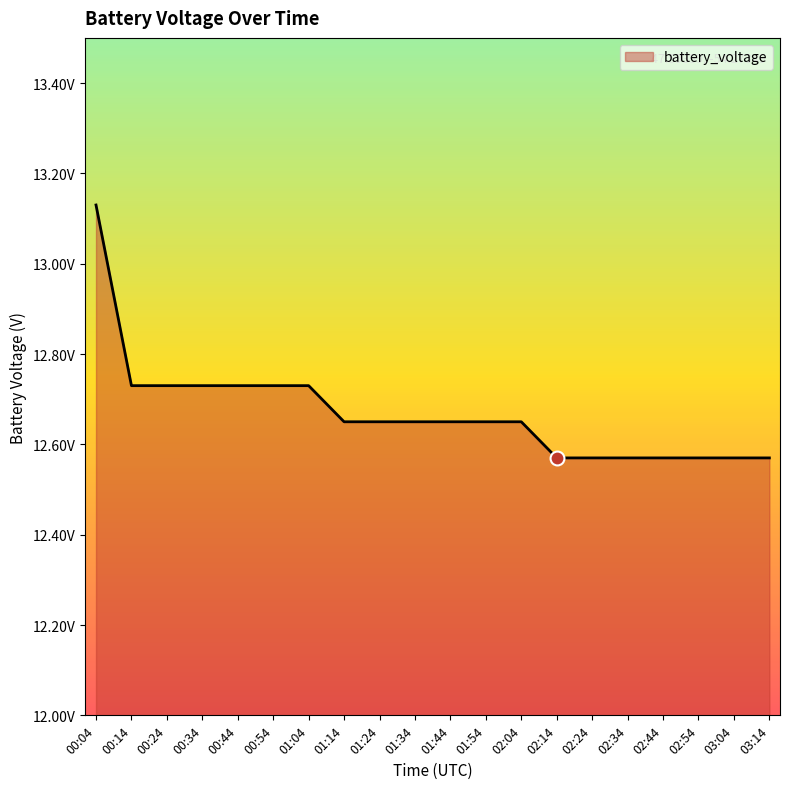

Reading left to right, transcribe all the data shown in this chart.

00:04=13.1	00:14=12.7	00:24=12.7	00:34=12.7	00:44=12.7	00:54=12.7	01:04=12.7	01:14=12.7	01:24=12.7	01:34=12.7	01:44=12.7	01:54=12.7	02:04=12.7	02:14=12.6	02:24=12.6	02:34=12.6	02:44=12.6	02:54=12.6	03:04=12.6	03:14=12.6